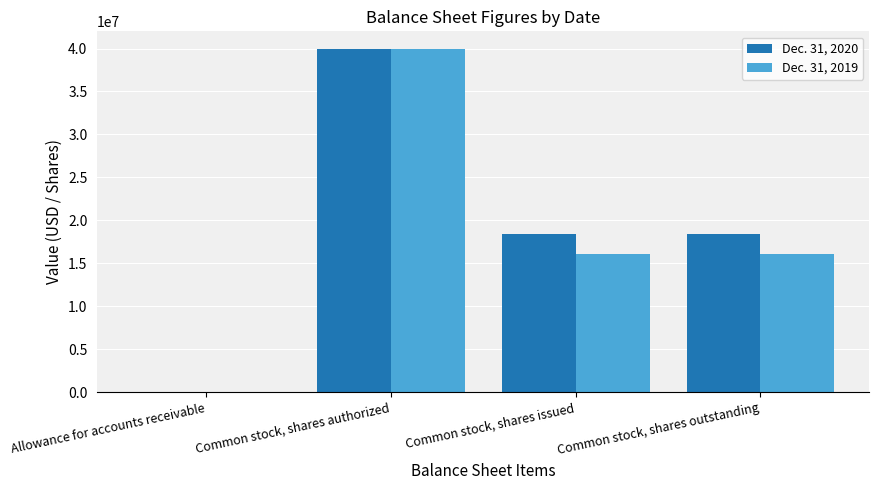

How many Dec. 31, 2019 values are between 16041650 and 40000000?

3